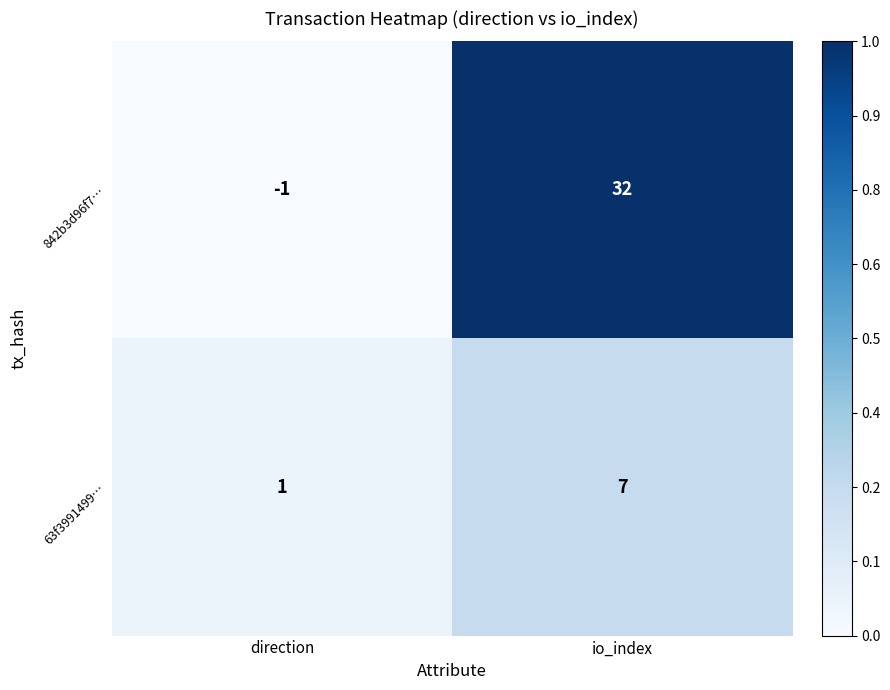

At which category does the chart reach its minimum across all series?

direction